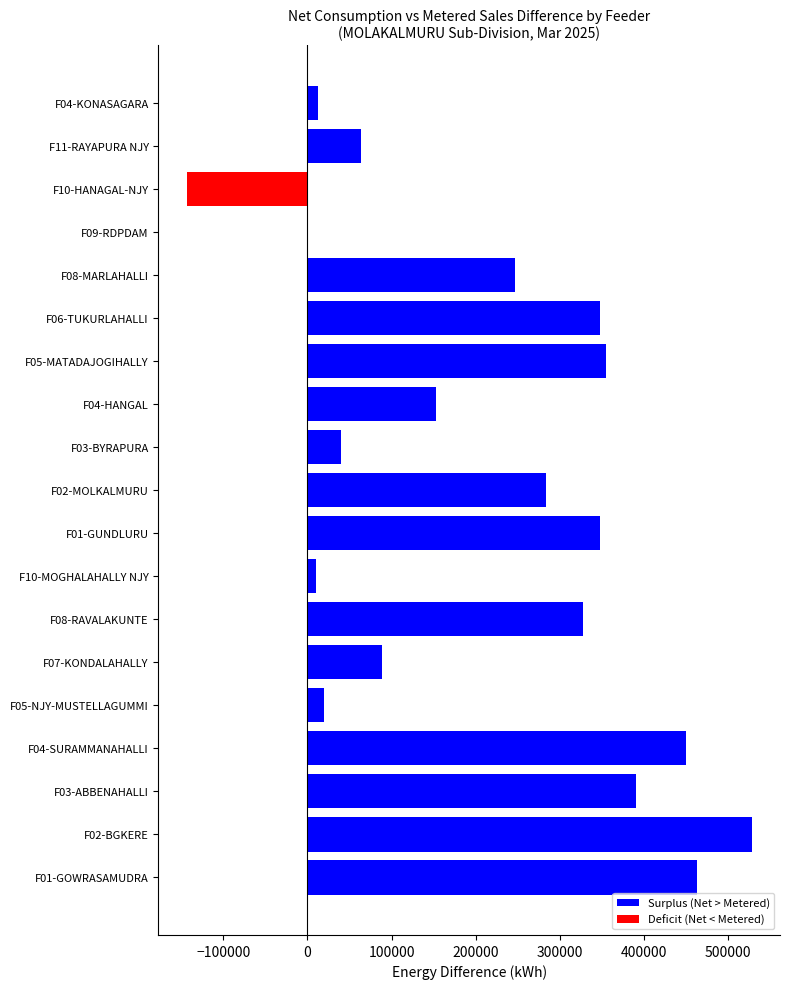

Between F08-MARLAHALLI and F01-GUNDLURU, which is larger?

F01-GUNDLURU